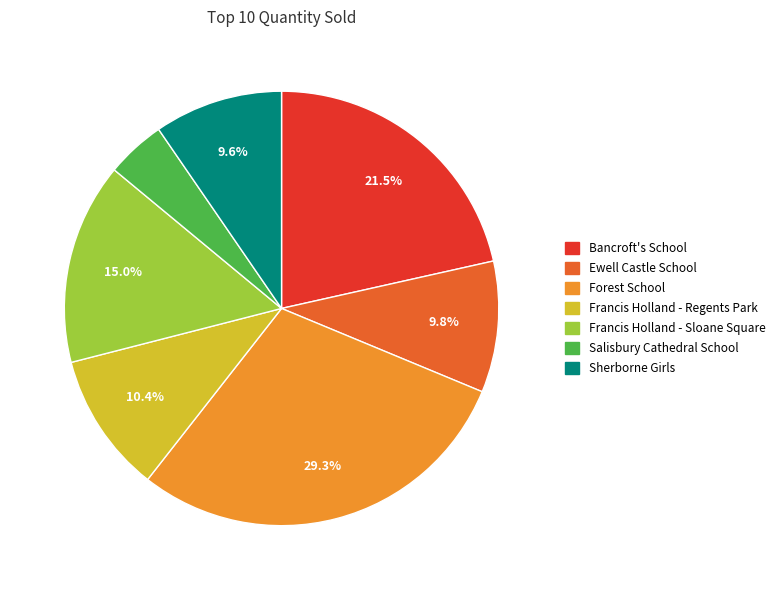

How much of the chart is everything except Sherborne Girls?

90.4%